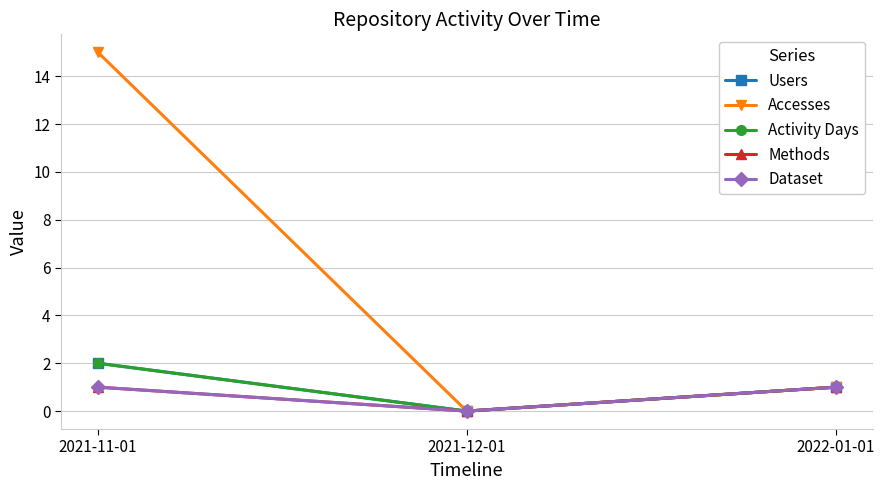

Does the chart have visible grid lines?

Yes